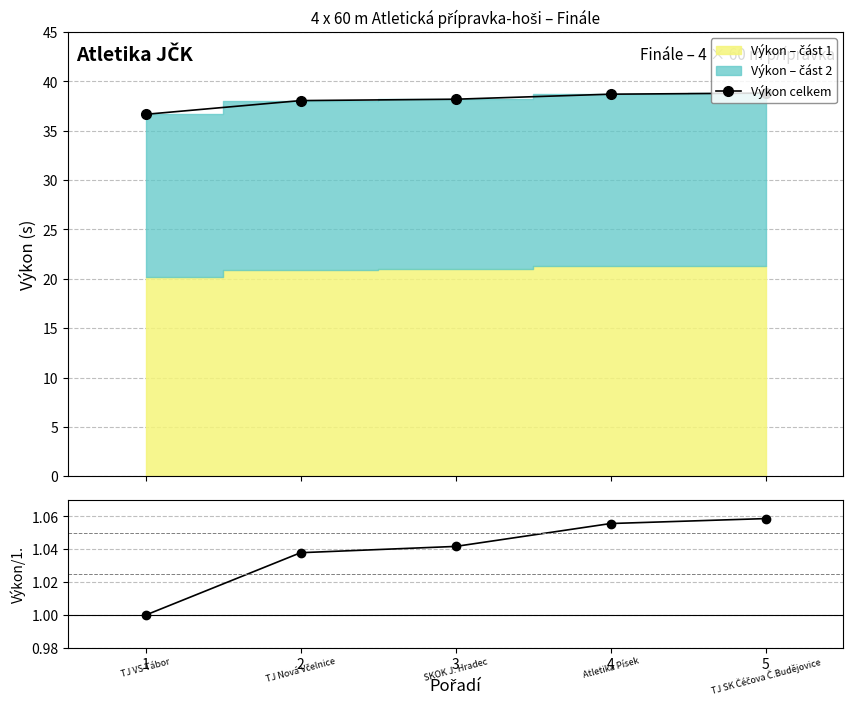

Reading right to left, list all the values displayed in this chart.

Výkon celkem: 5=38.8	4=38.7	3=38.2	2=38.0	1=36.7
Výkon / 1. místo: 5=1.1	4=1.1	3=1.0	2=1.0	1=1.0